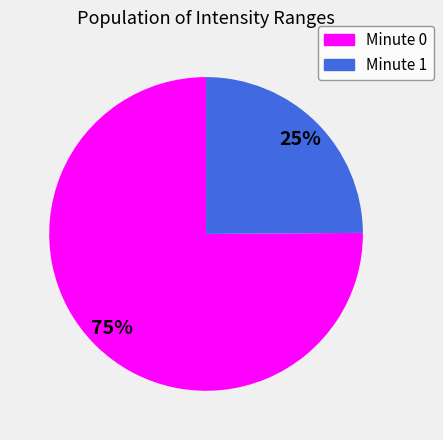

Is there a majority slice in this chart?

Yes